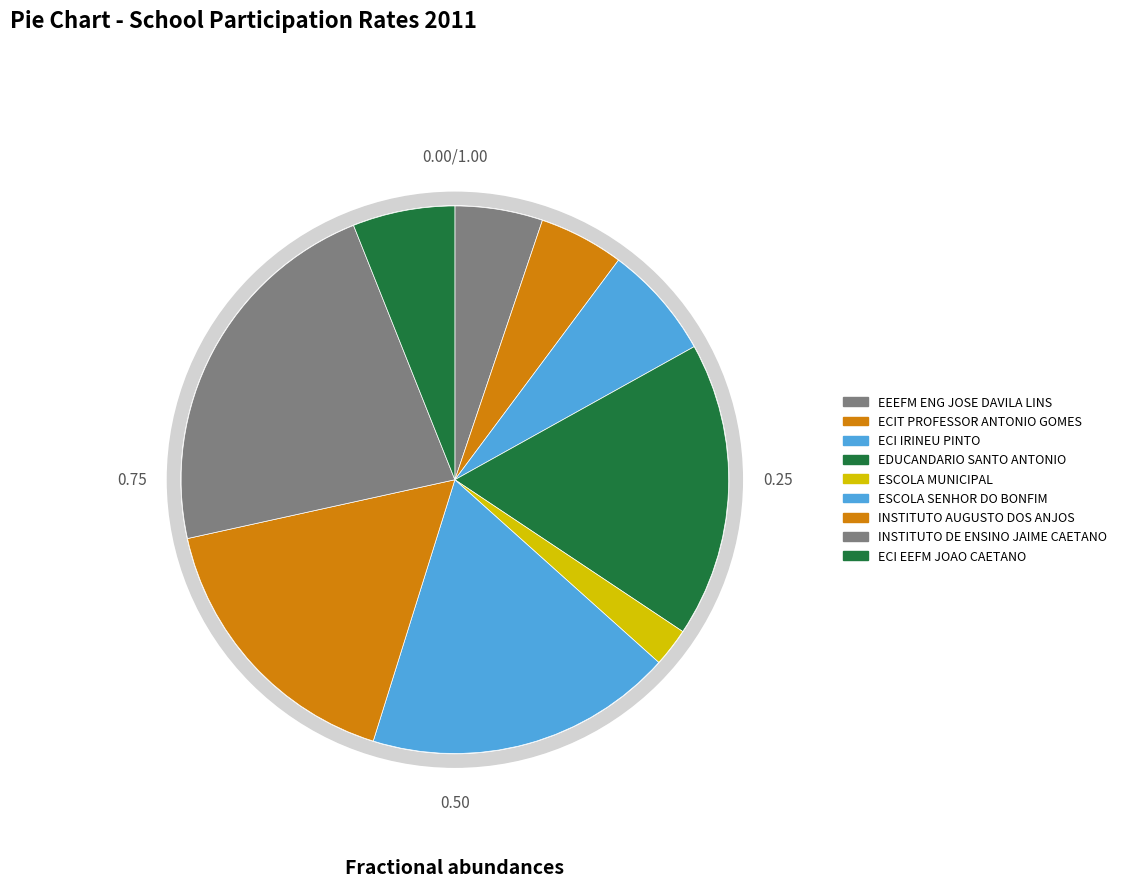

Rank the categories by value from highest to lowest.

INSTITUTO DE ENSINO JAIME CAETANO, ESCOLA SENHOR DO BONFIM, EDUCANDARIO SANTO ANTONIO, INSTITUTO AUGUSTO DOS ANJOS, ECI IRINEU PINTO, ECI EEFM JOAO CAETANO, EEEFM ENG JOSE DAVILA LINS, ECIT PROFESSOR ANTONIO GOMES, ESCOLA MUNICIPAL